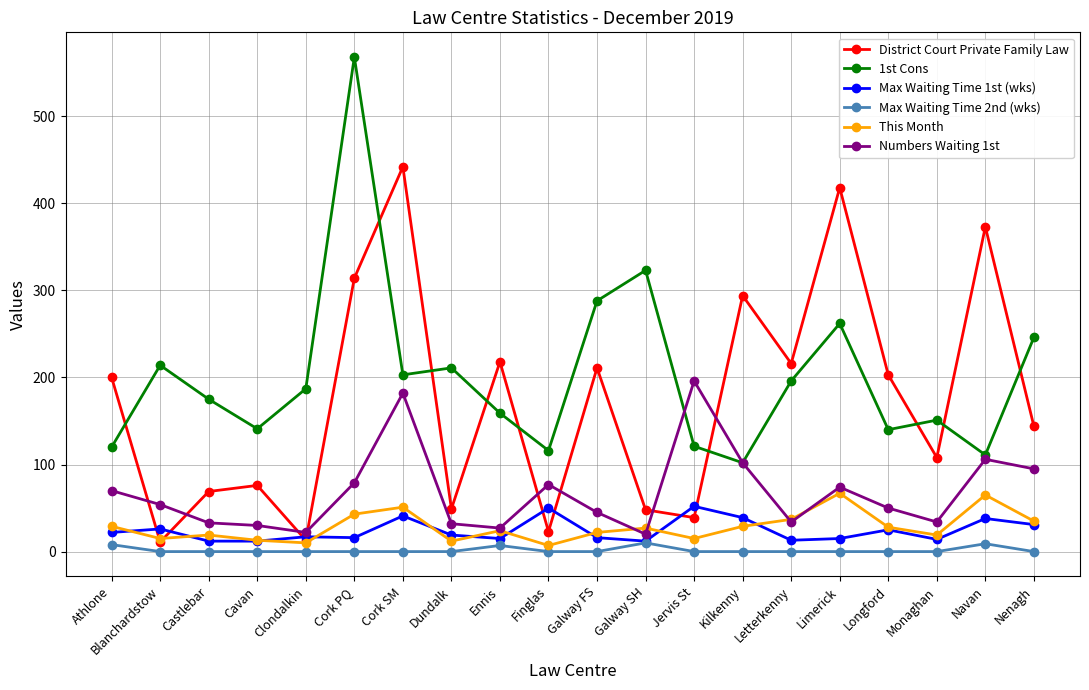

Is the value of This Month at Castlebar greater than the value of 1st Cons at Ennis?

No